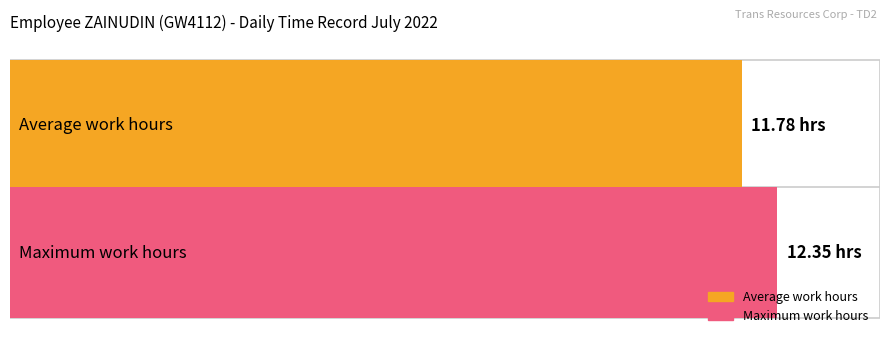

How many bars are there in each group?

2